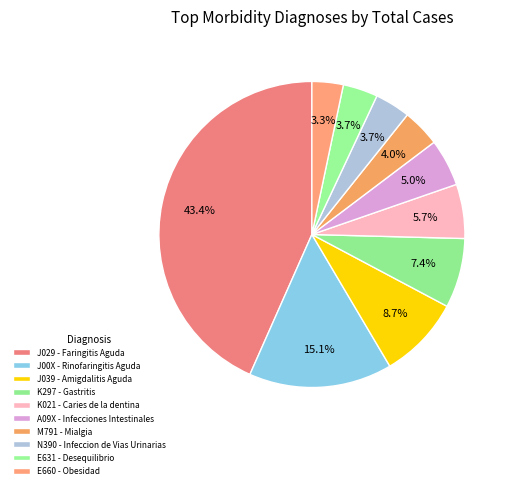

Count the number of slices in the pie.

10